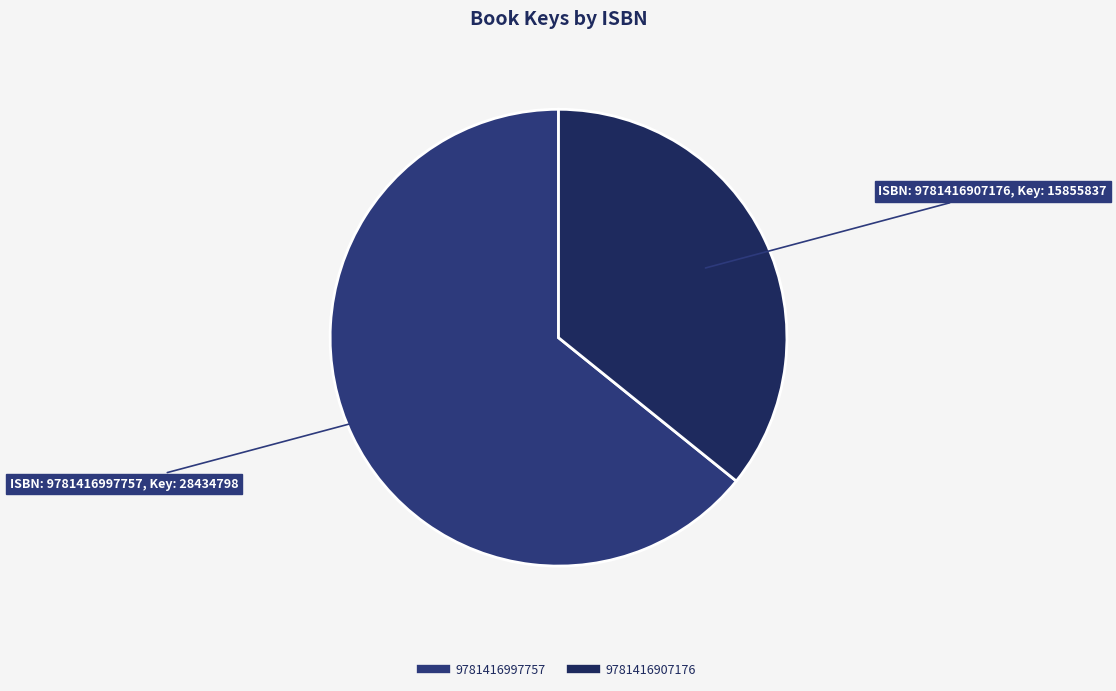

The 9781416997757 slice represents 64% of the pie. True or false?

True